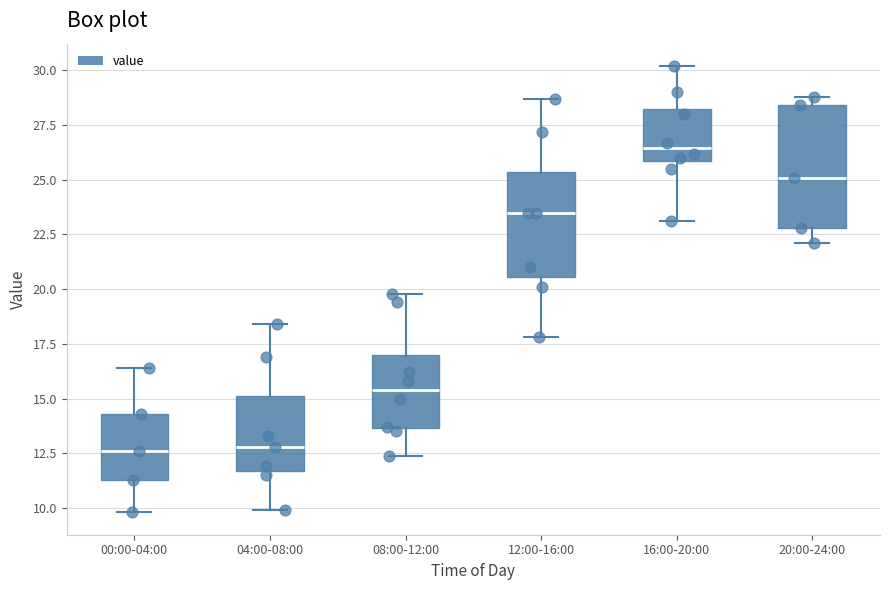

Reading left to right, transcribe this box plot: for each box, give where its median line is, the range the box spans, and where its two whiskers end, as read against the y-axis. The values are not printed on the chart, so give them approximately, as read against the axis.

00:00-04:00: median 12.5, box 11.5 to 14.5, whiskers 10.0 to 16.5
04:00-08:00: median 13.0, box 11.5 to 15.0, whiskers 10.0 to 18.5
08:00-12:00: median 15.5, box 13.5 to 17.0, whiskers 12.5 to 20.0
12:00-16:00: median 23.5, box 20.5 to 25.5, whiskers 18.0 to 28.5
16:00-20:00: median 26.5, box 26.0 to 28.5, whiskers 23.0 to 30.0
20:00-24:00: median 25.0, box 23.0 to 28.5, whiskers 22.0 to 29.0